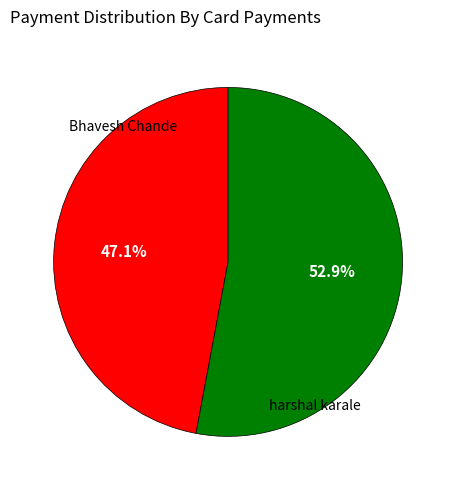

Combined, what portion of the pie is harshal karale and Bhavesh Chande?

100.0%